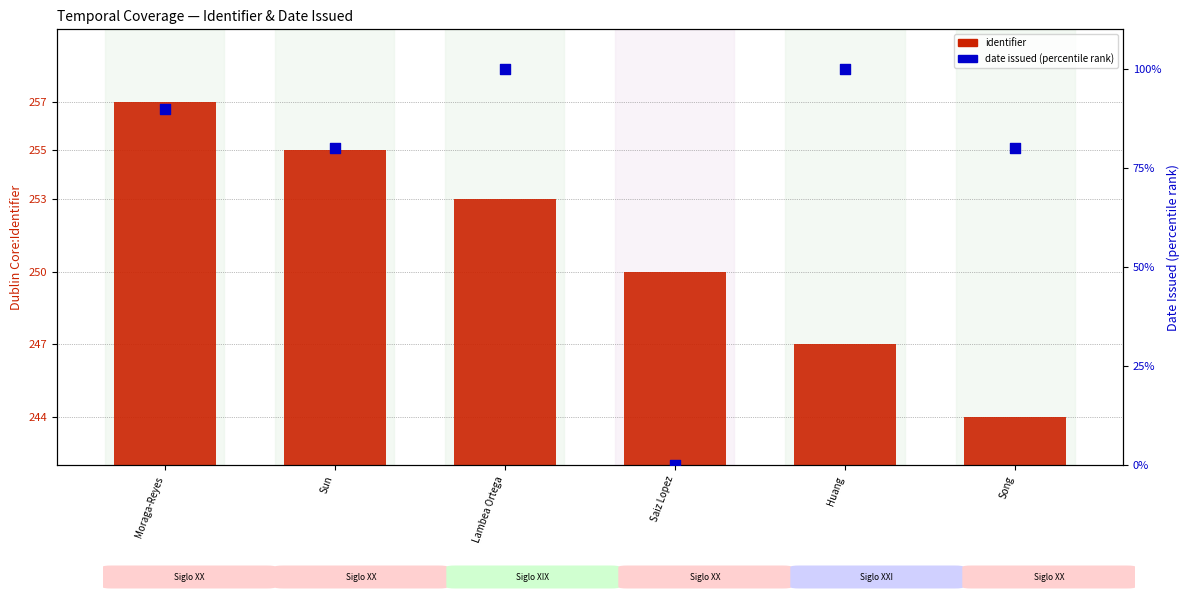

Which series has the widest spread of Y values?

date_issued (percentile)